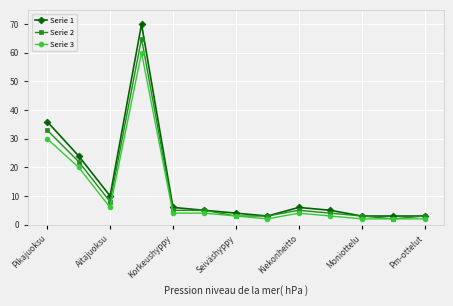

Which series has the largest range (max minus min)?

Serie 1